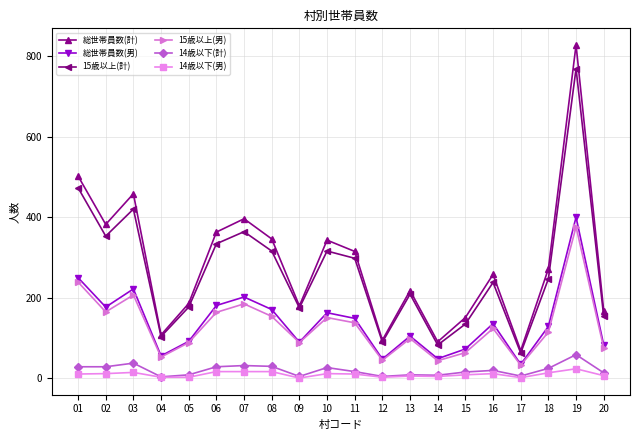

What is the highest value of the 総世帯員数(男) series?

400